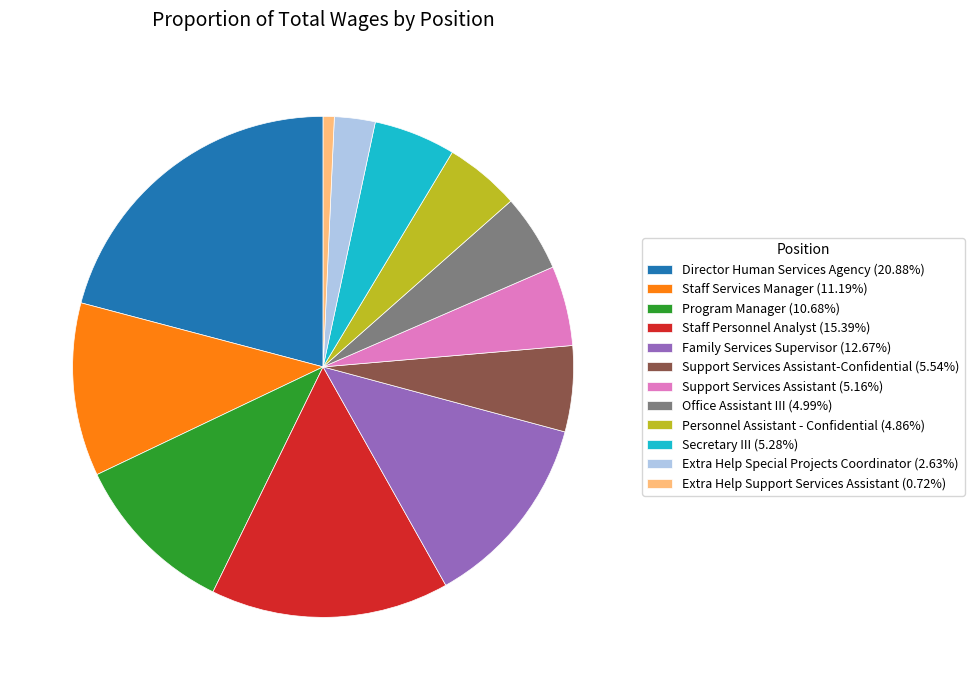

Do Family Services Supervisor (12.67%) and Office Assistant III (4.99%) together represent more than half of the pie?

No